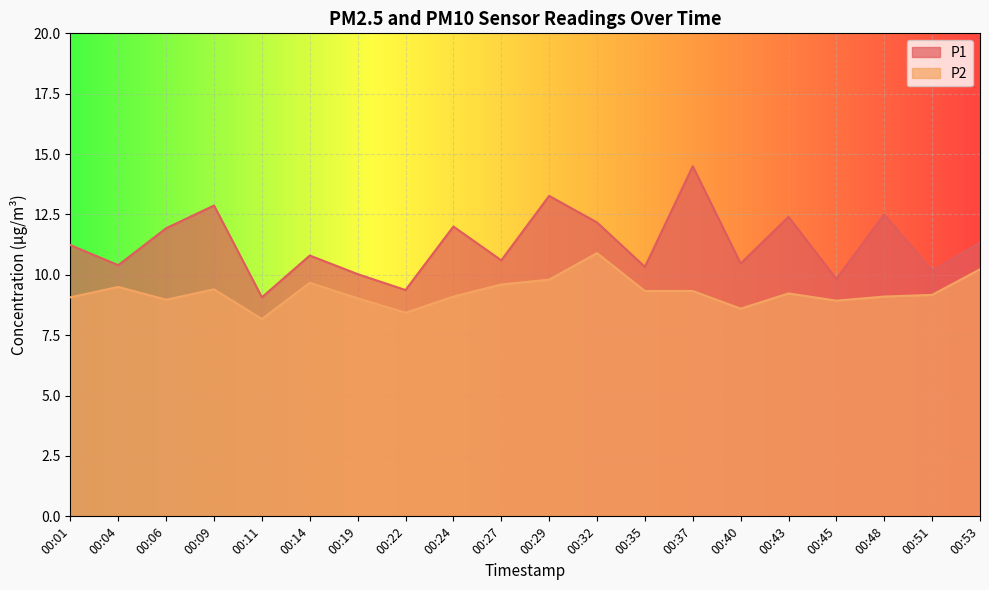

Which series has the largest total across all categories?

P1